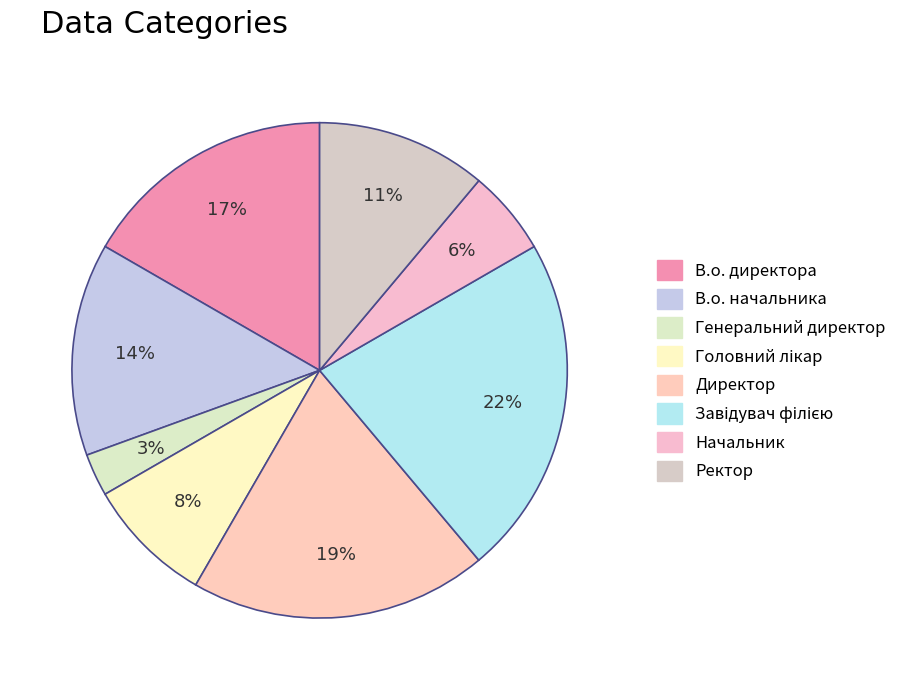

To the nearest percent, what is the difference between the Завідувач філією and Ректор slice percentages?

11%